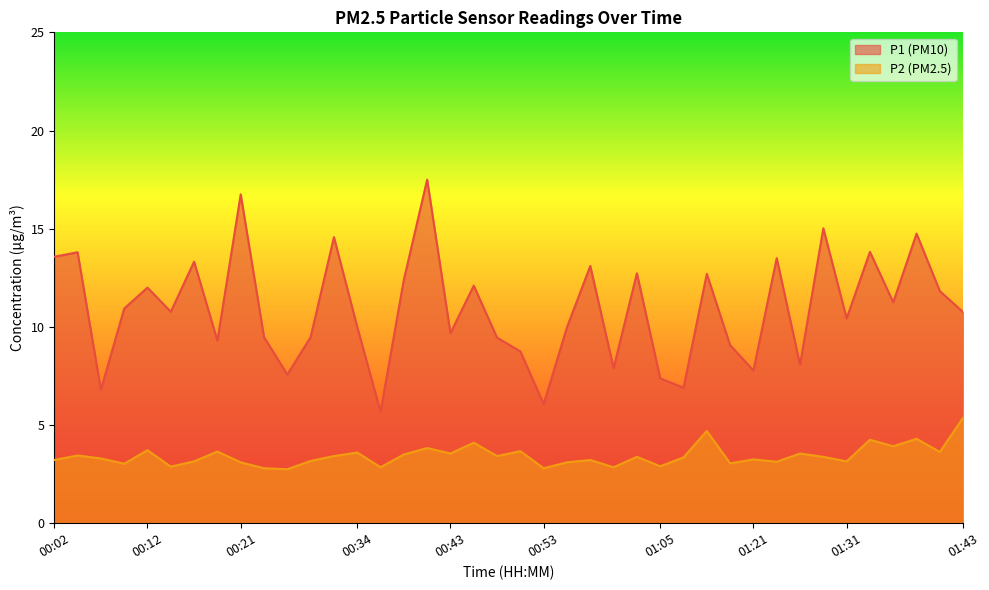

Is it true that P2 equals 3.6 at 00:19?

True